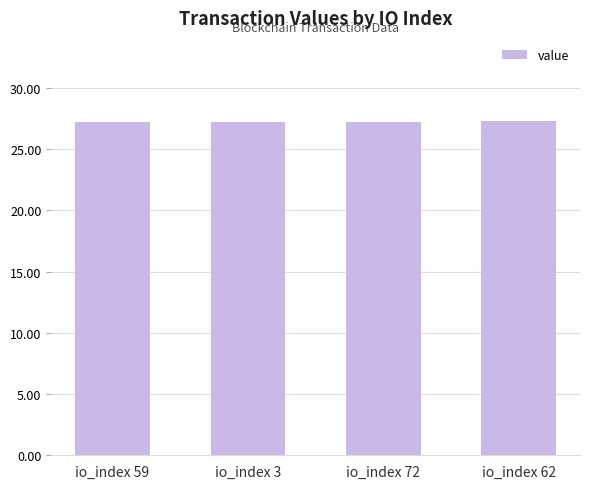

True or false: the data shows 27.3 at io_index 62.

True